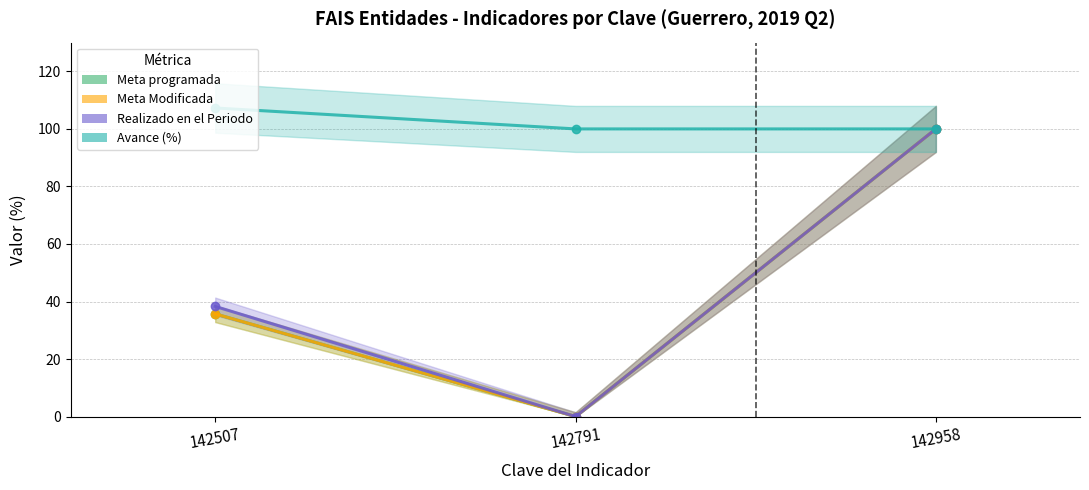

What is the difference between the maximum and minimum values in the Realizado en el Periodo series?

100.0